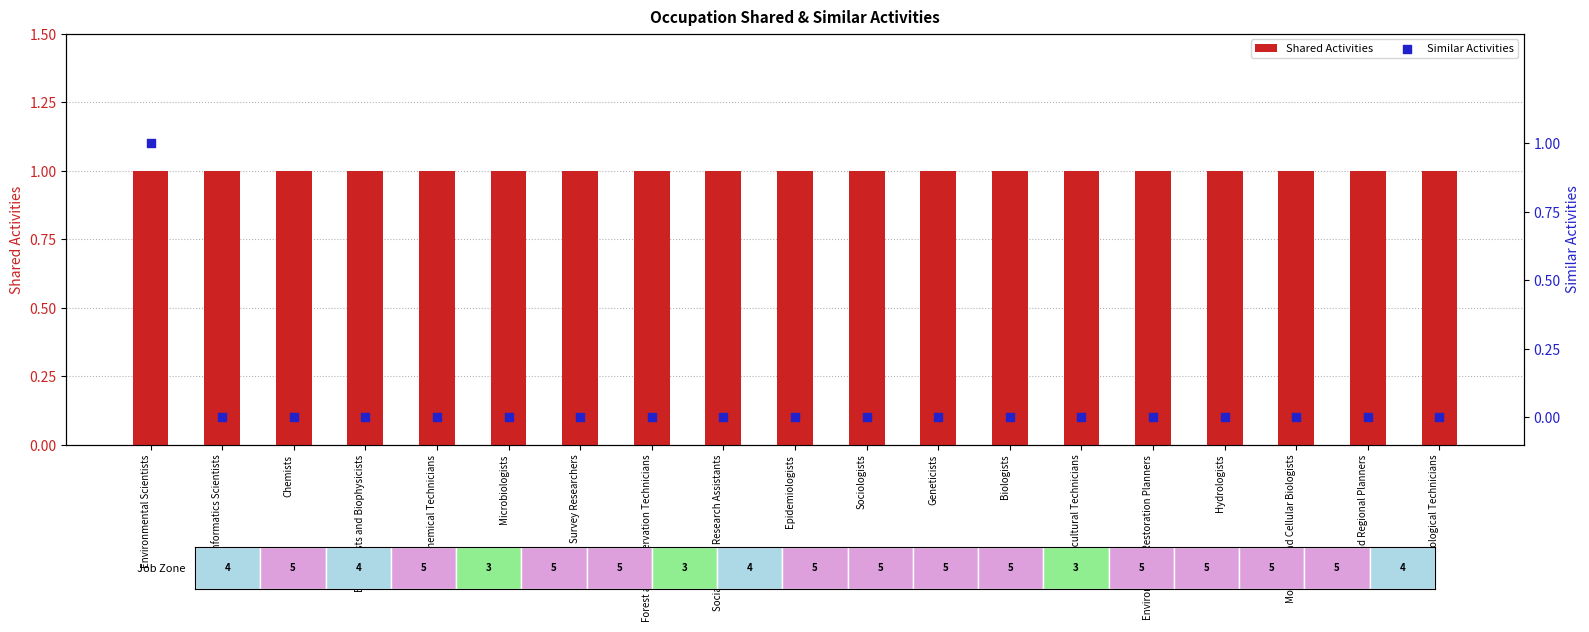

Is the value of Shared Activities at Hydrologists greater than the value of Similar Activities at Microbiologists?

Yes